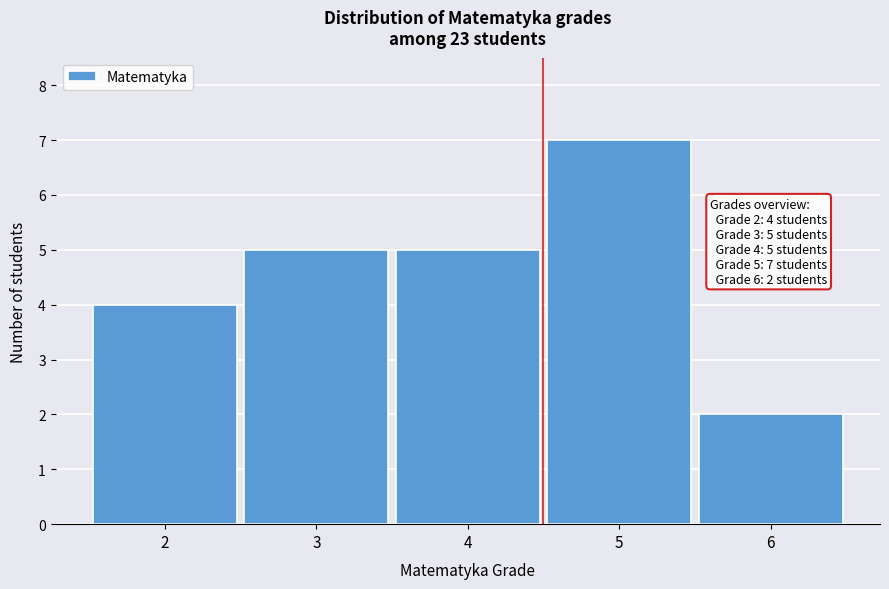

Reading left to right, list all the values displayed in this chart.

2=4	3=5	4=5	5=7	6=2